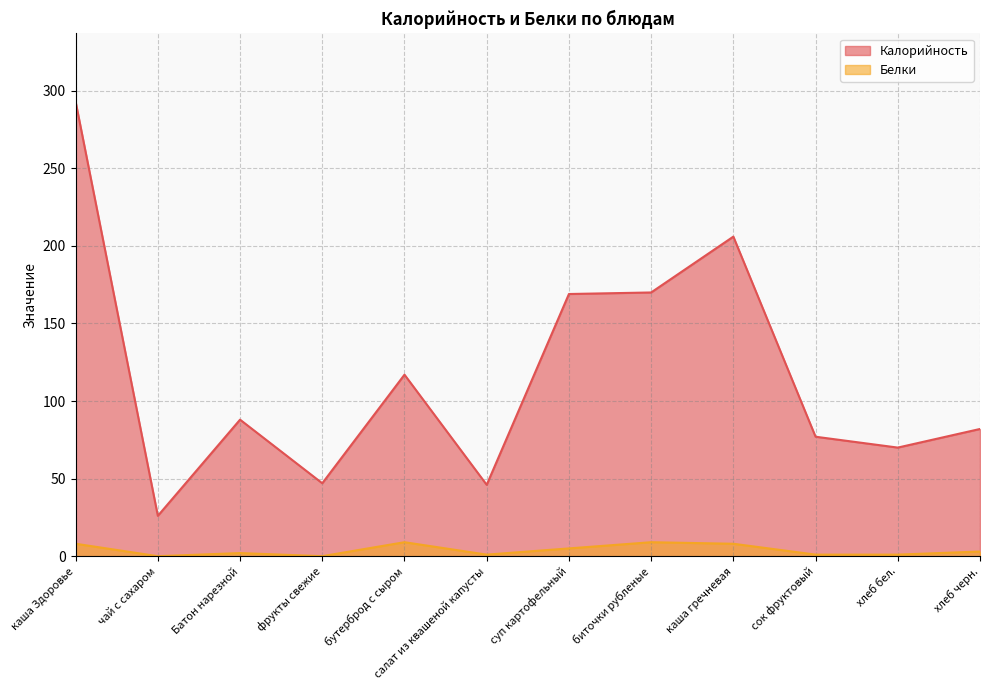

True or false: Калорийность and Белки cross at least once.

False